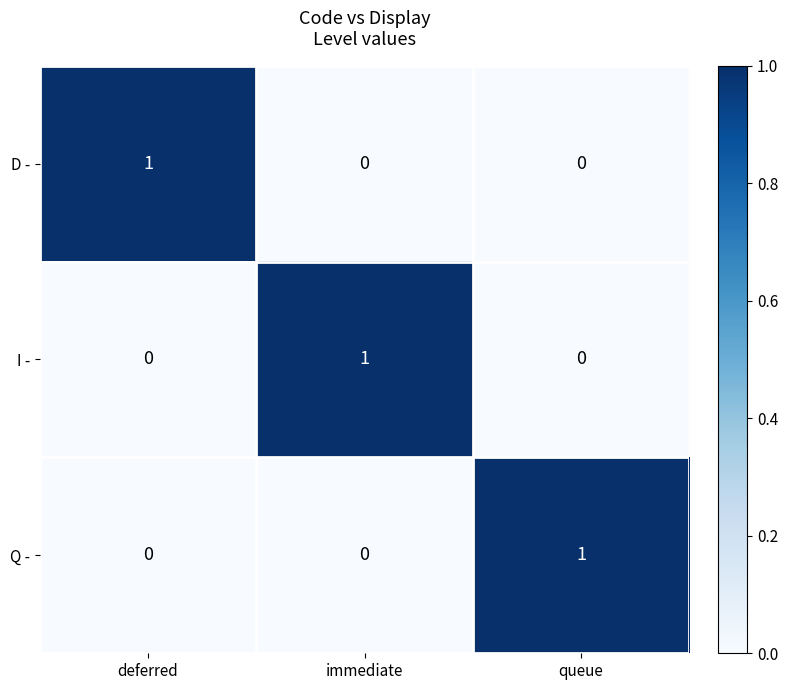

The value of I - at queue is 0. True or false?

True